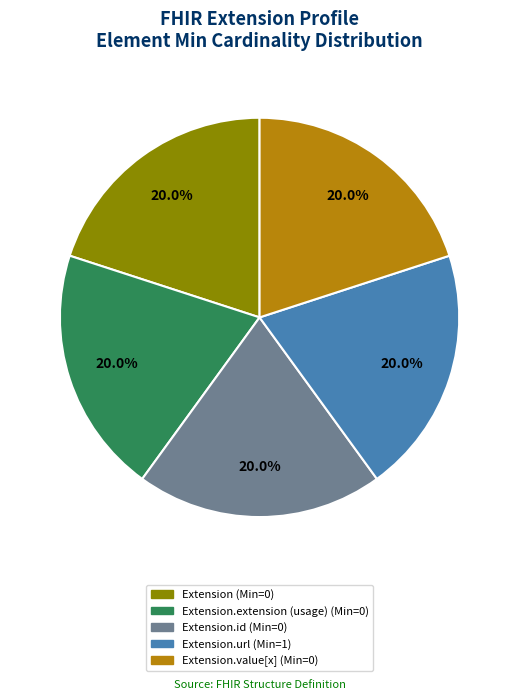

Does any single category account for the majority?

No